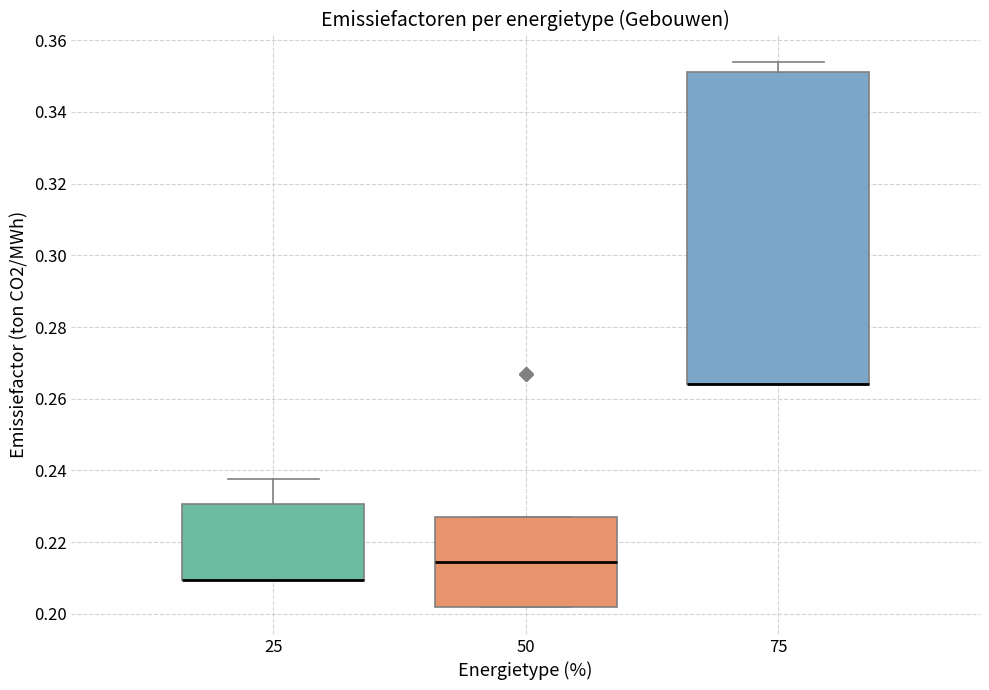

Where is the upper edge of the box at x = 50 on the y-axis? The values are not printed on the chart, so give them approximately, as read against the axis.

0.228